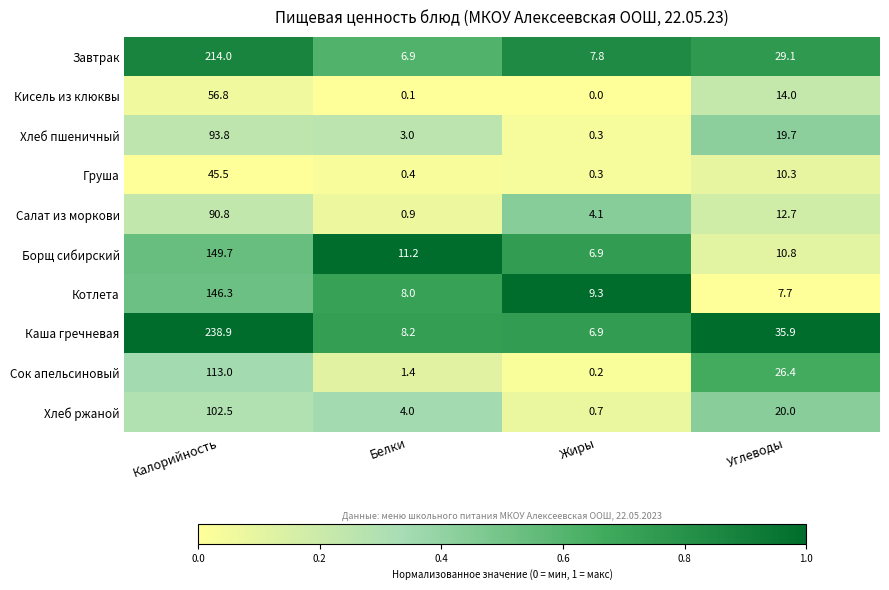

What is the sum of all Хлеб ржаной values?

127.2